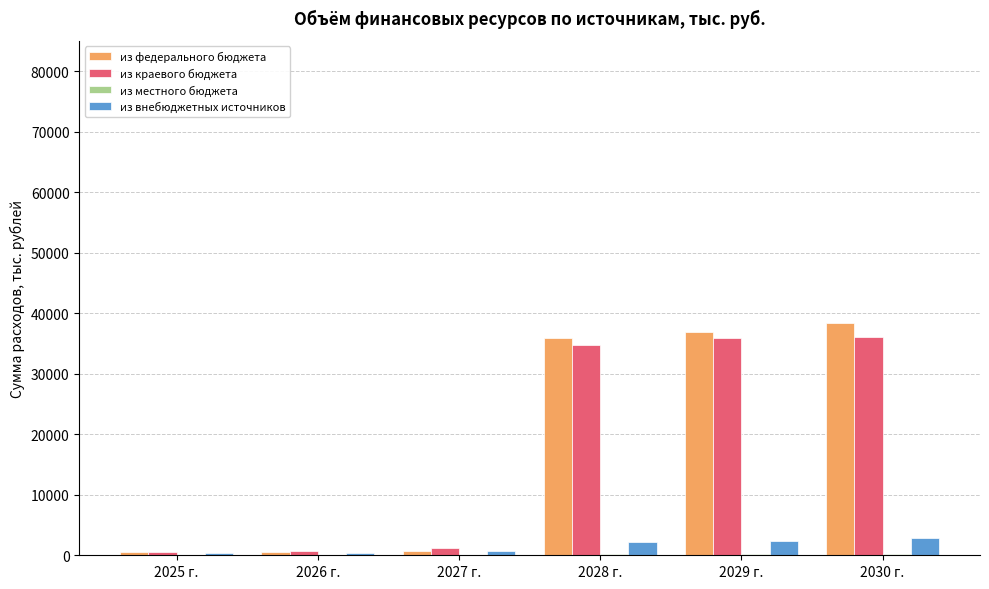

What is the maximum value shown in the chart?

38357.5